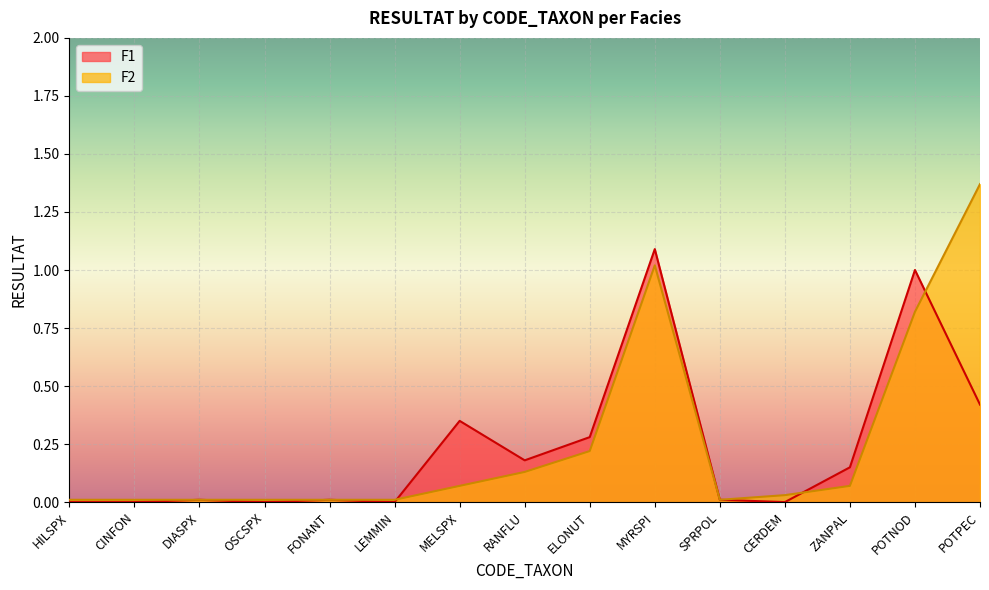

Reading right to left, extract all data points from this chart.

F1: POTPEC=0.4	POTNOD=1.0	ZANPAL=0.1	CERDEM=0.0	SPRPOL=0.0	MYRSPI=1.1	ELONUT=0.3	RANFLU=0.2	MELSPX=0.3	LEMMIN=0.0	FONANT=0.0	OSCSPX=0.0	DIASPX=0.0	CINFON=0.0	HILSPX=0.0
F2: POTPEC=1.4	POTNOD=0.8	ZANPAL=0.1	CERDEM=0.0	SPRPOL=0.0	MYRSPI=1.0	ELONUT=0.2	RANFLU=0.1	MELSPX=0.1	LEMMIN=0.0	FONANT=0.0	OSCSPX=0.0	DIASPX=0.0	CINFON=0.0	HILSPX=0.0